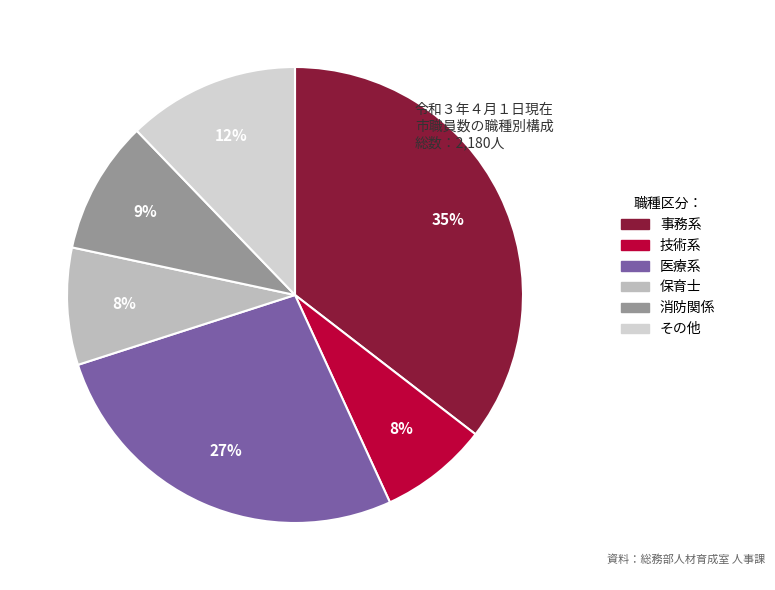

Rank the categories by value from highest to lowest.

事務系, 医療系, その他, 消防関係, 保育士, 技術系